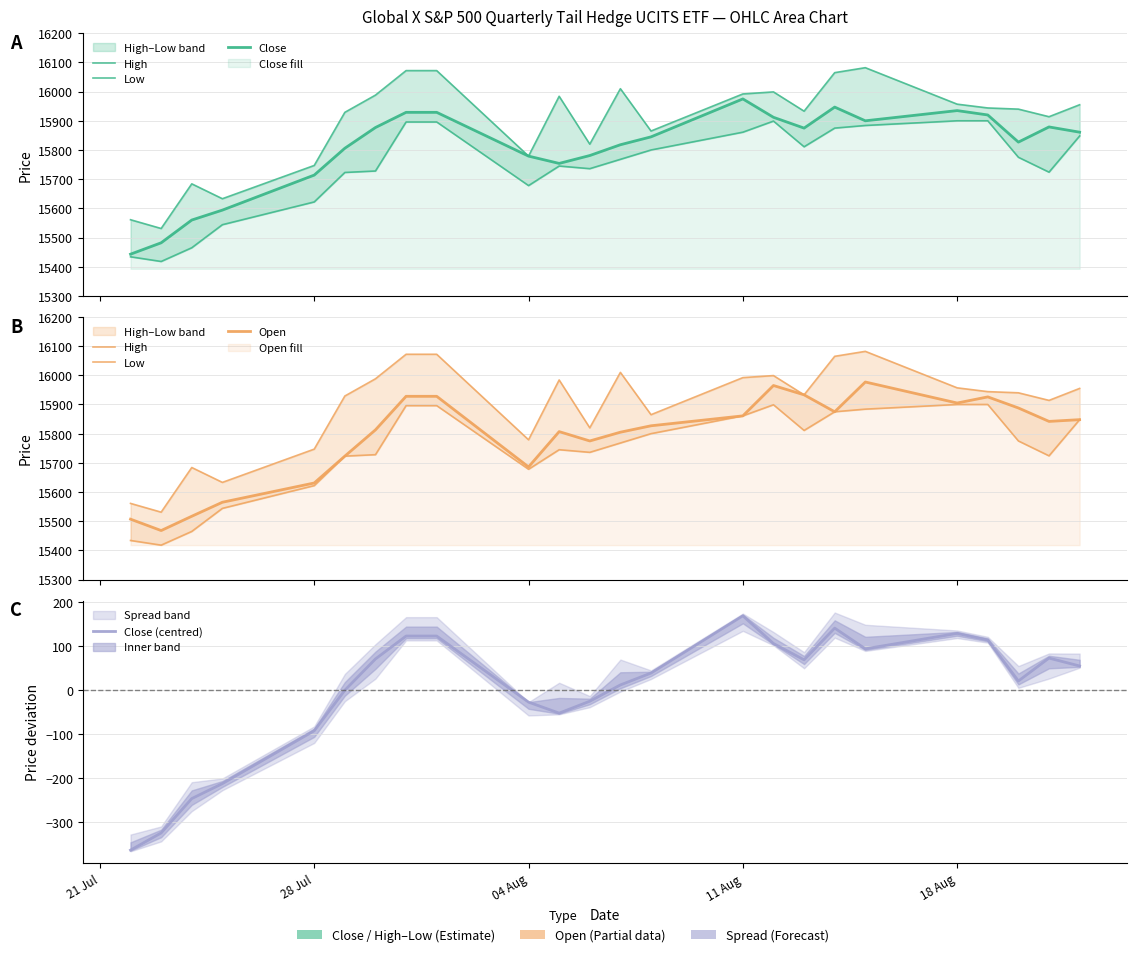

Which series has the largest range (max minus min)?

High